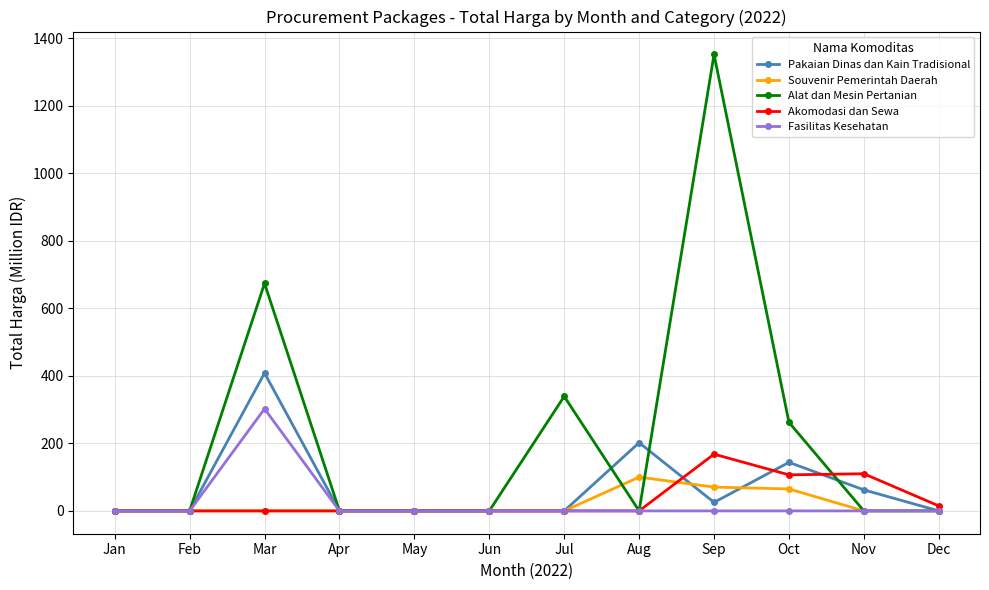

The value of Alat dan Mesin Pertanian at Jun is 0.0. True or false?

True